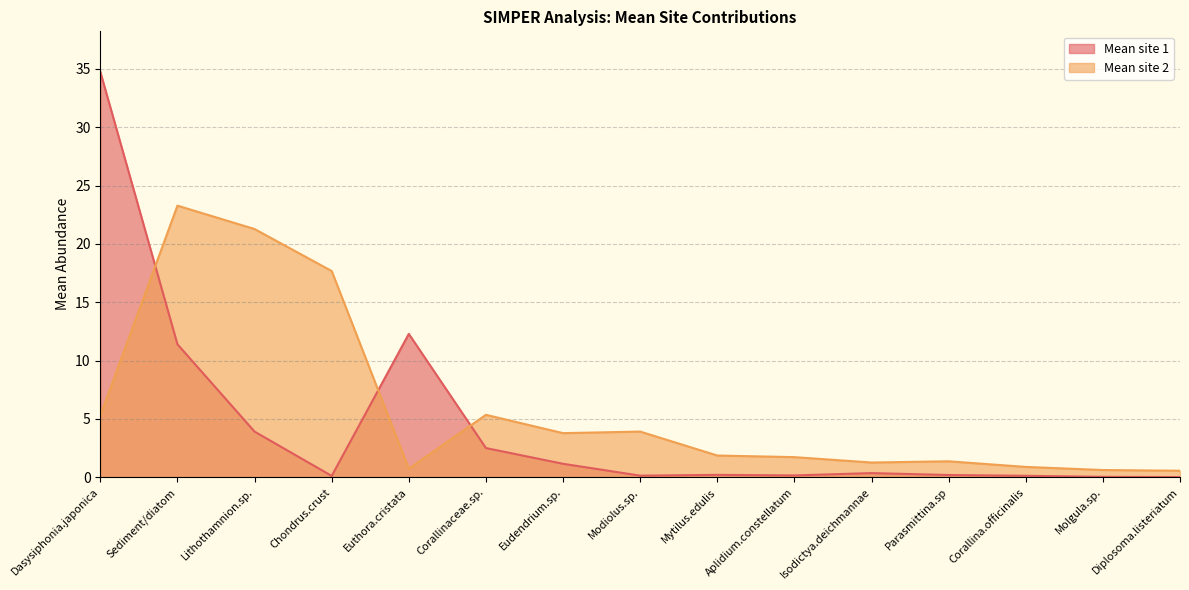

List the series in order of their overall mean, lowest first.

Mean site 1, Mean site 2